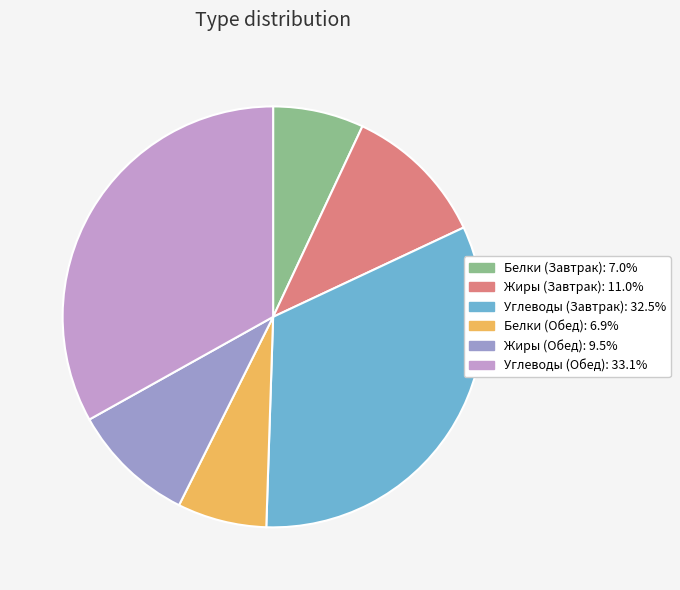

Is the sum of Углеводы (Обед) and Белки (Обед) greater than half?

No